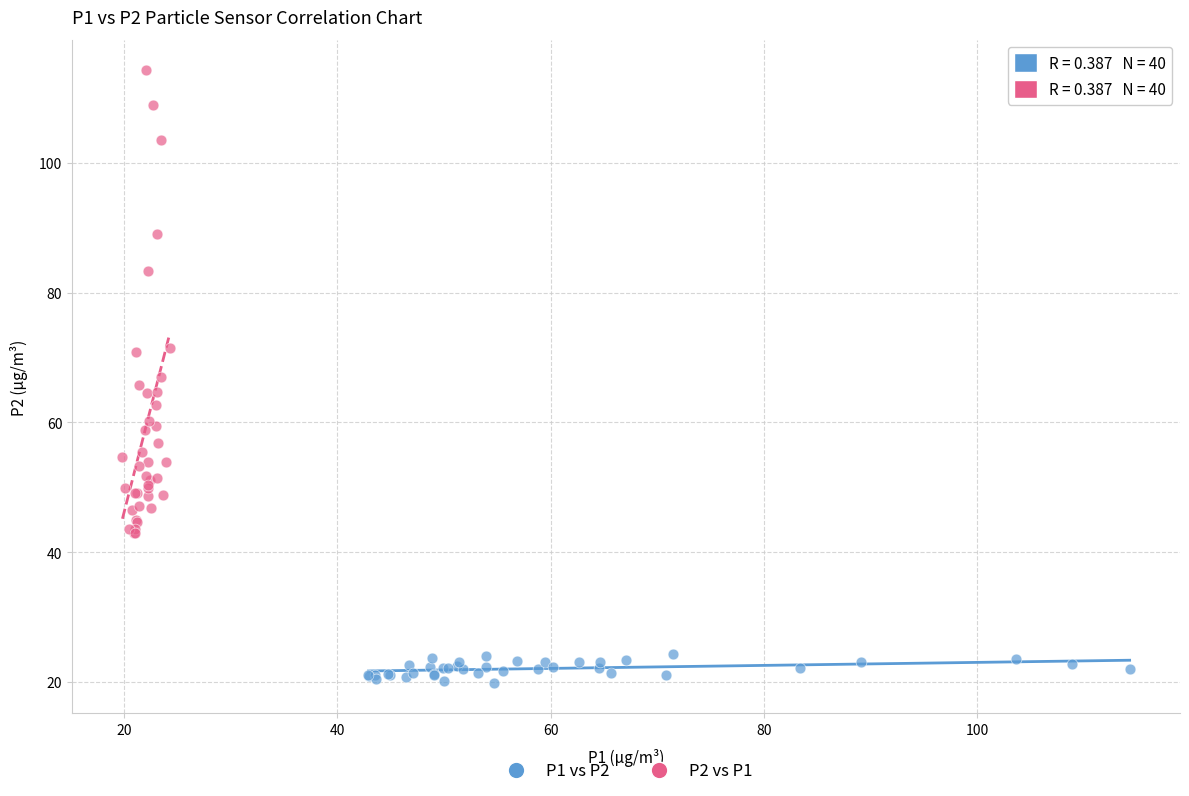

Which series has the widest spread of Y values?

P2 vs P1